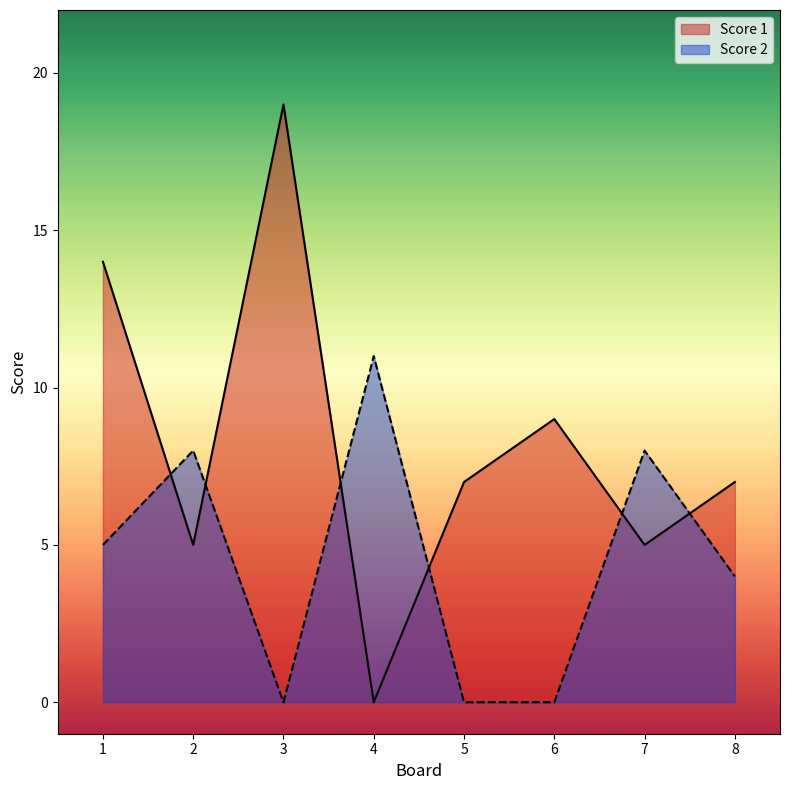

How many intersections are there between Score 1 and Score 2?

6